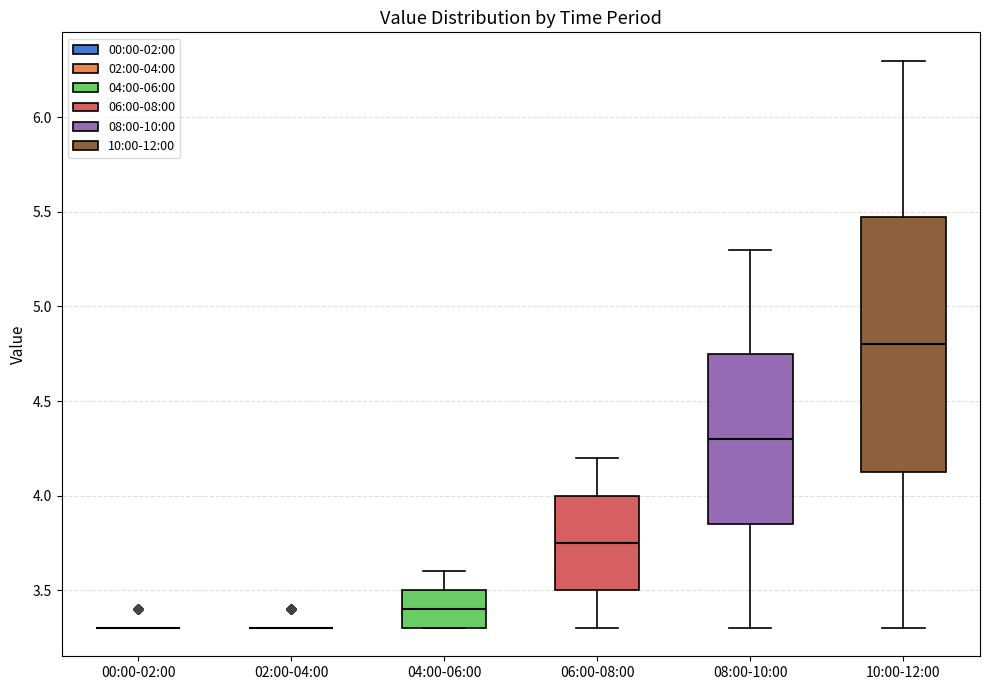

Reading left to right, read every box against the y-axis: the position of its median line, the range the box covers, and the ends of its whiskers. The values are not printed on the chart, so give them approximately, as read against the axis.

00:00-02:00: box collapsed to a line at 3.30, whiskers 3.30 to 3.30
02:00-04:00: box collapsed to a line at 3.30, whiskers 3.30 to 3.30
04:00-06:00: median 3.40, box 3.30 to 3.50, whiskers 3.30 to 3.60
06:00-08:00: median 3.75, box 3.50 to 4.00, whiskers 3.30 to 4.20
08:00-10:00: median 4.30, box 3.85 to 4.75, whiskers 3.30 to 5.30
10:00-12:00: median 4.80, box 4.15 to 5.50, whiskers 3.30 to 6.30